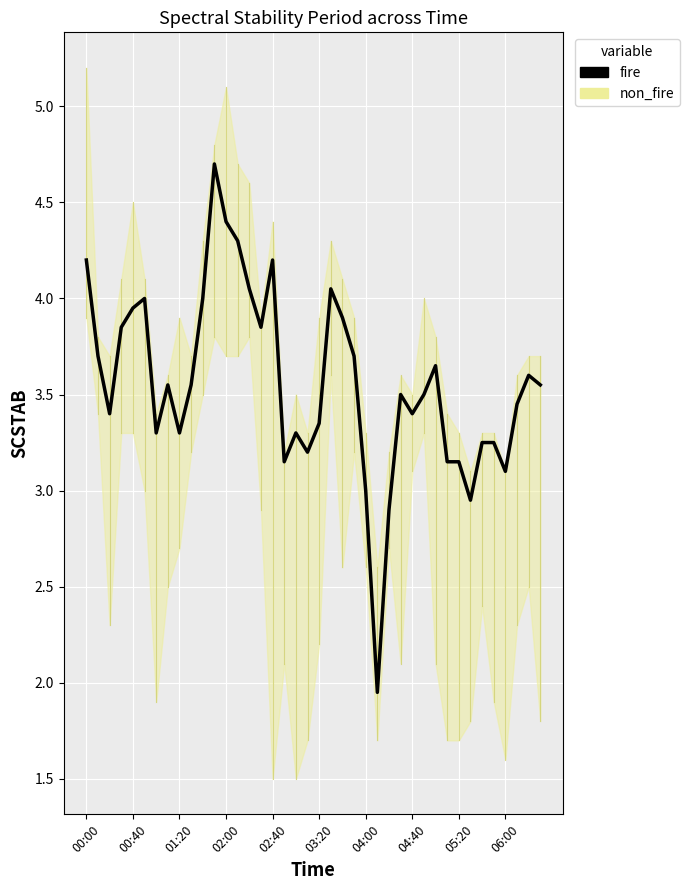

What is the maximum value shown in the chart?

4.7